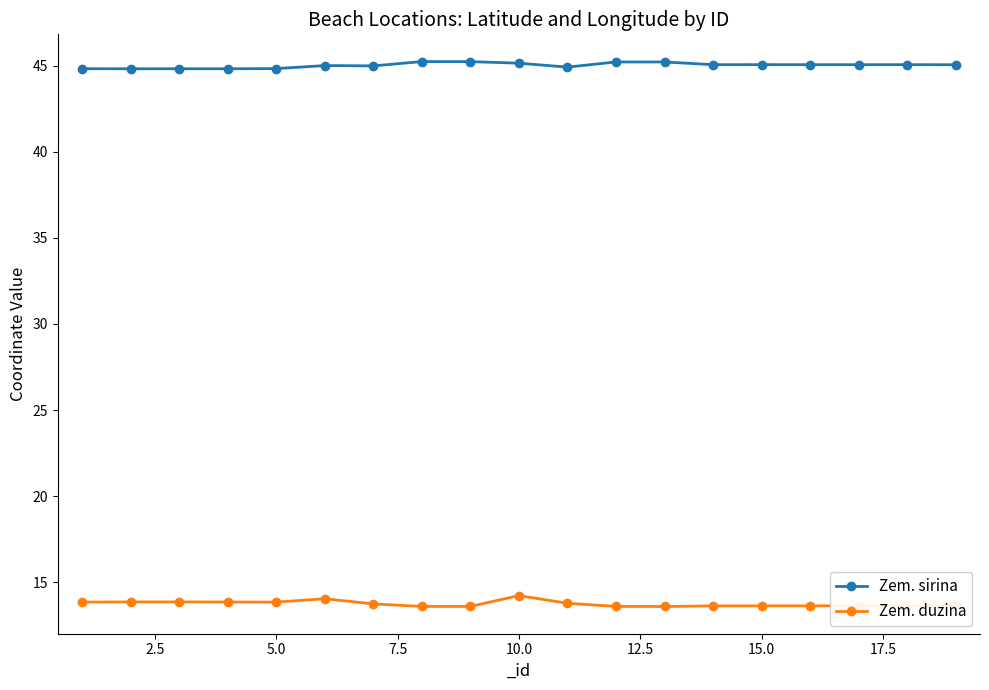

What is the minimum value for Zem. sirina?

44.8